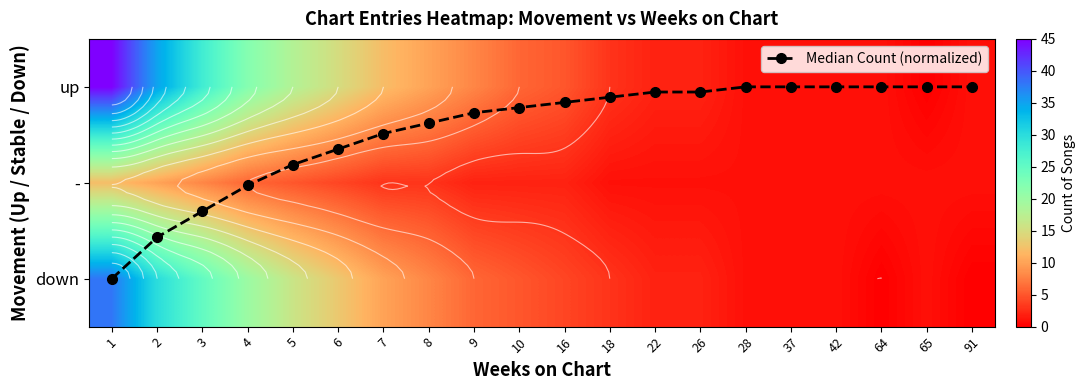

What is the difference between the up values at 10 and 91?

5.0